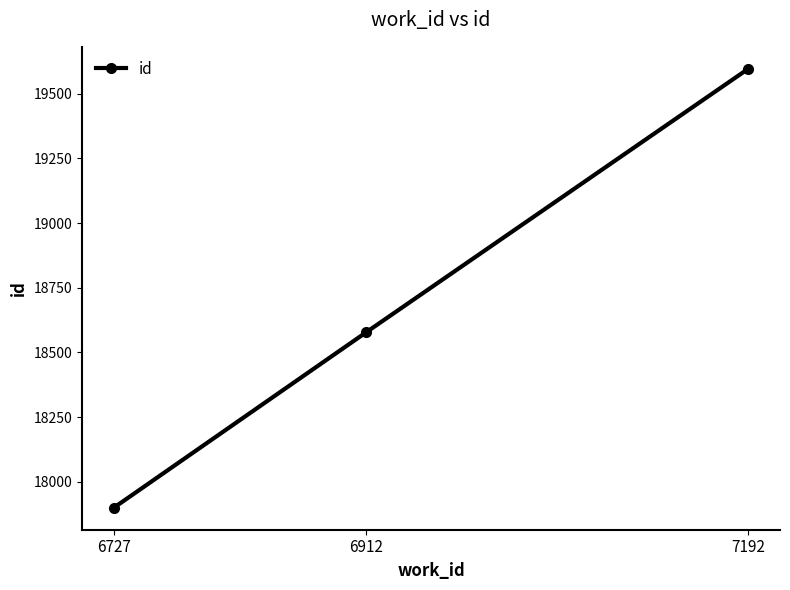

Which label corresponds to the smallest value in the chart?

6727